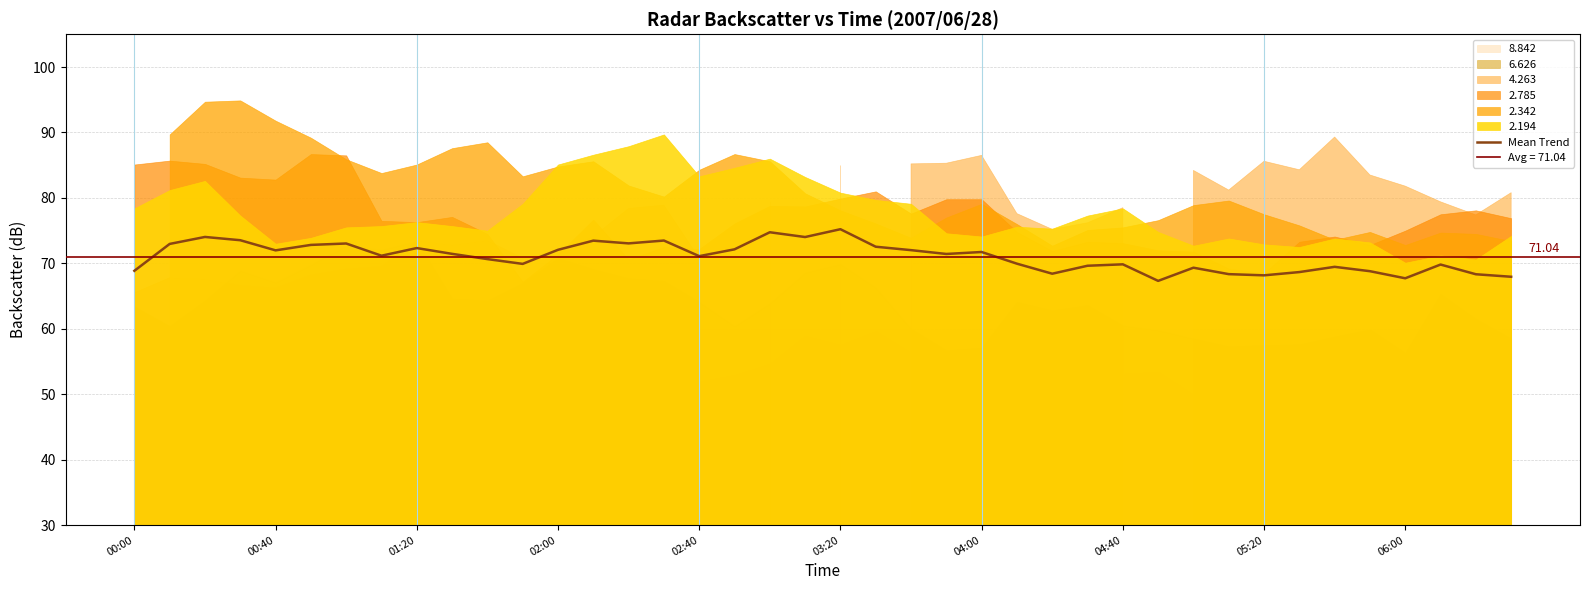

How many data points are less than 71?

18